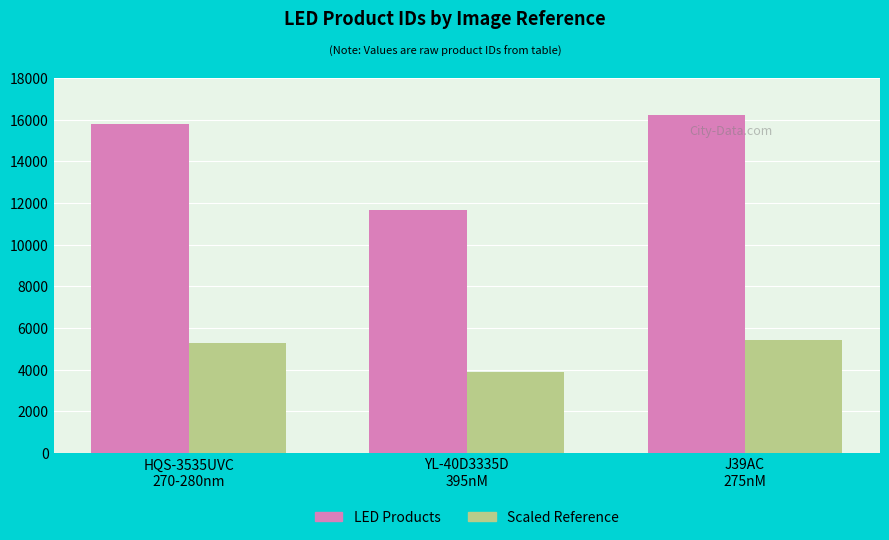

What is the lowest value of the LED Products series?

11685